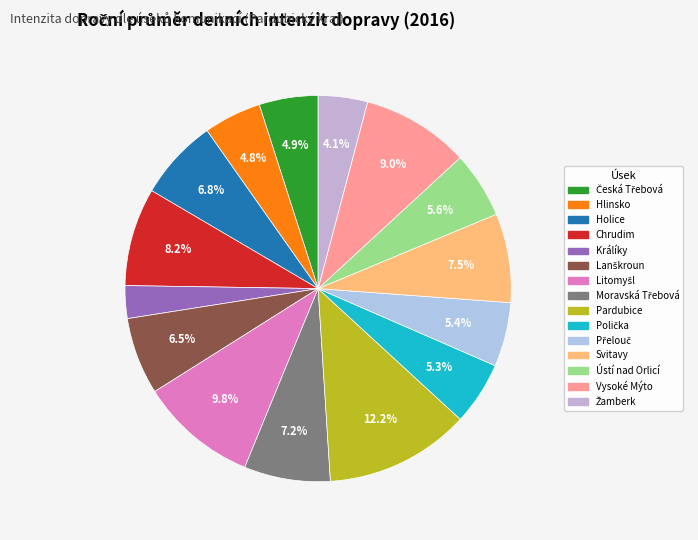

How many segments does this pie chart have?

15